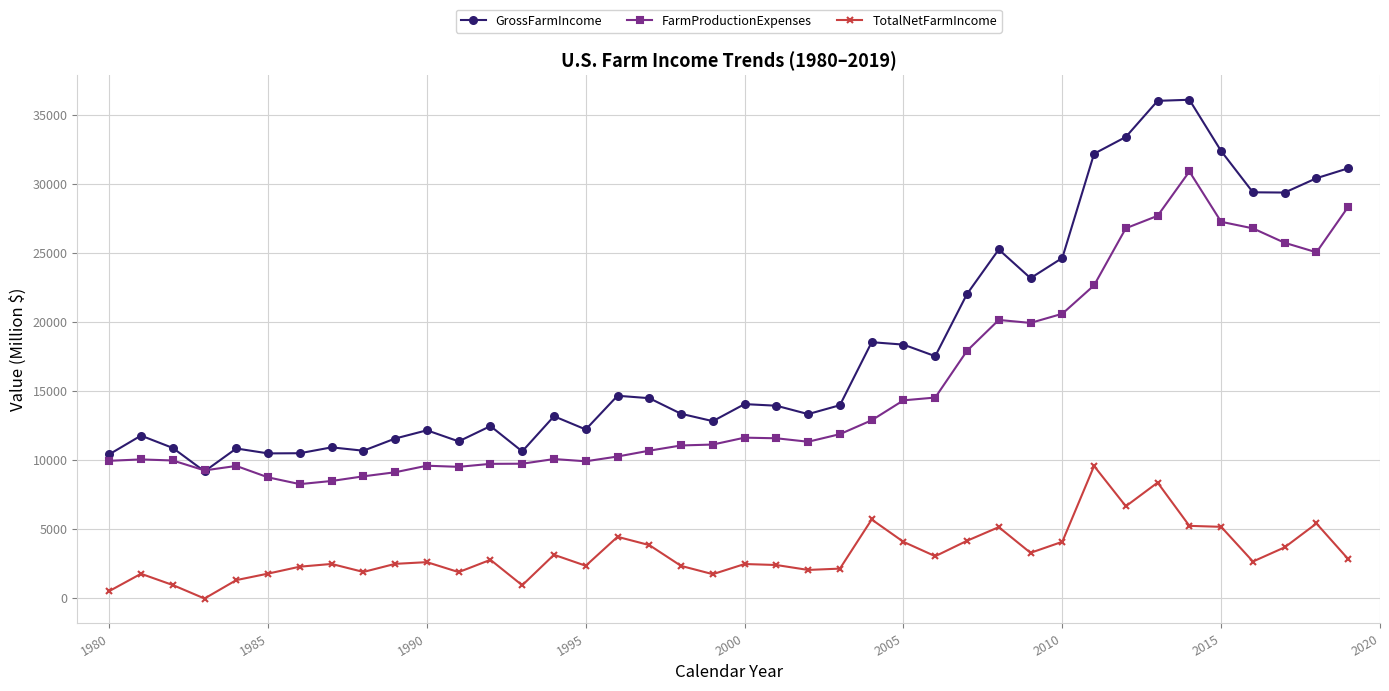

How many data points does each series have?

40